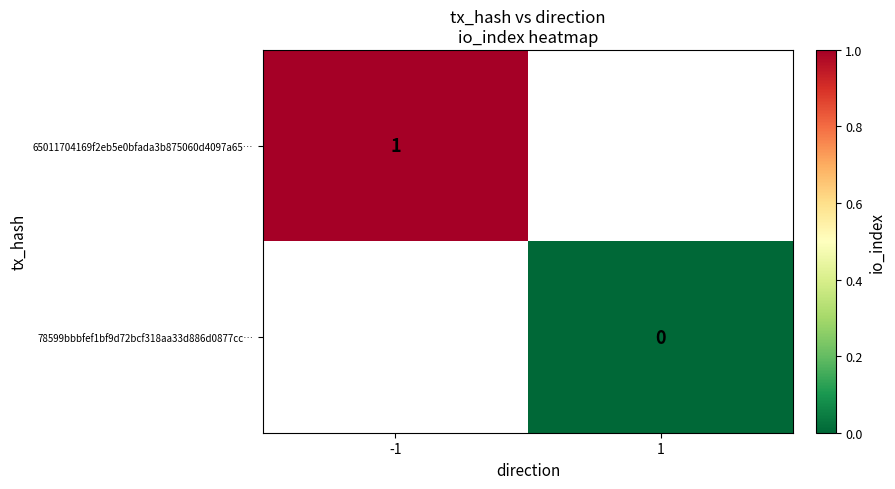

Is the value of 65011704169f2eb5e0bfada3b875060d4097a65… at -1 greater than the value of 78599bbbfef1bf9d72bcf318aa33d886d0877cc… at 1?

Yes